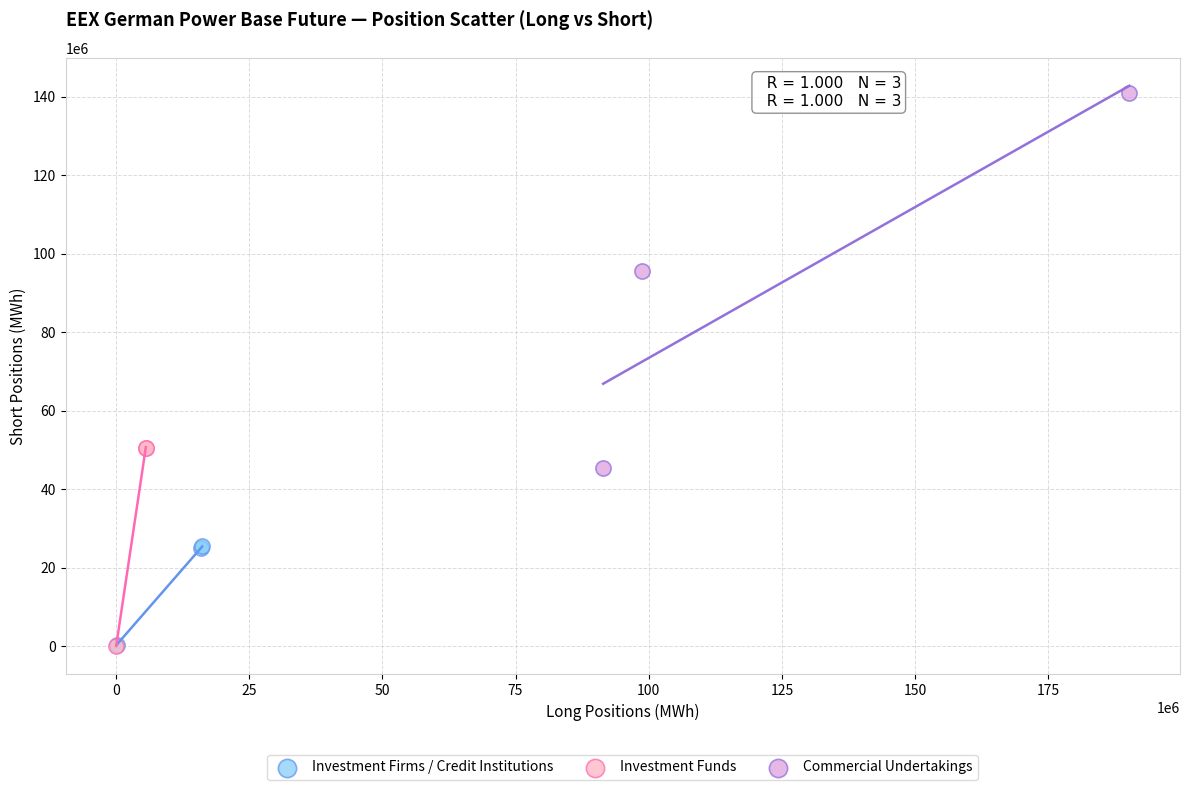

What are all the series names shown in the legend?

Investment Firms / Credit Institutions, Investment Funds, Commercial Undertakings